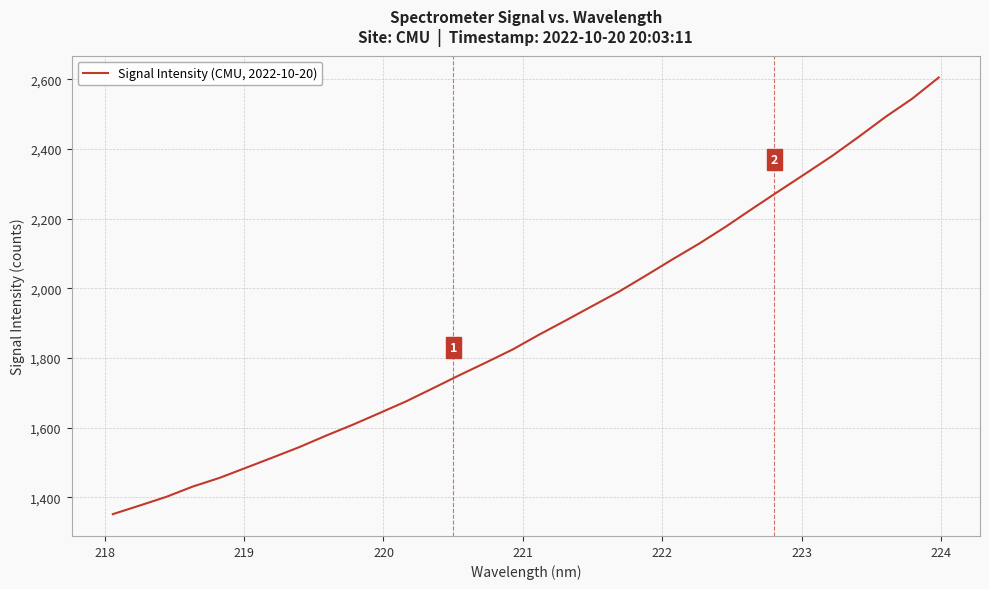

True or false: the data has more than 1 interior local peaks.

False